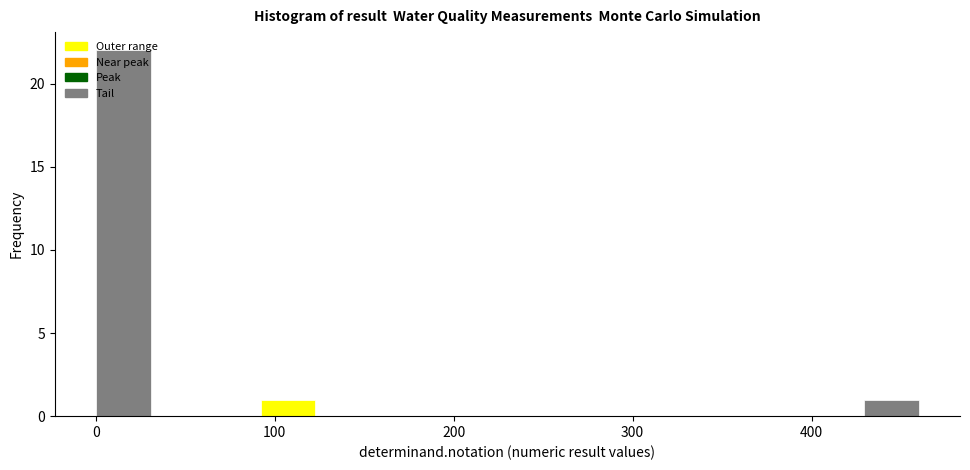

Around what value on the x-axis is the tallest bar? Give the approximate position of its centre, as read against the axis.

20